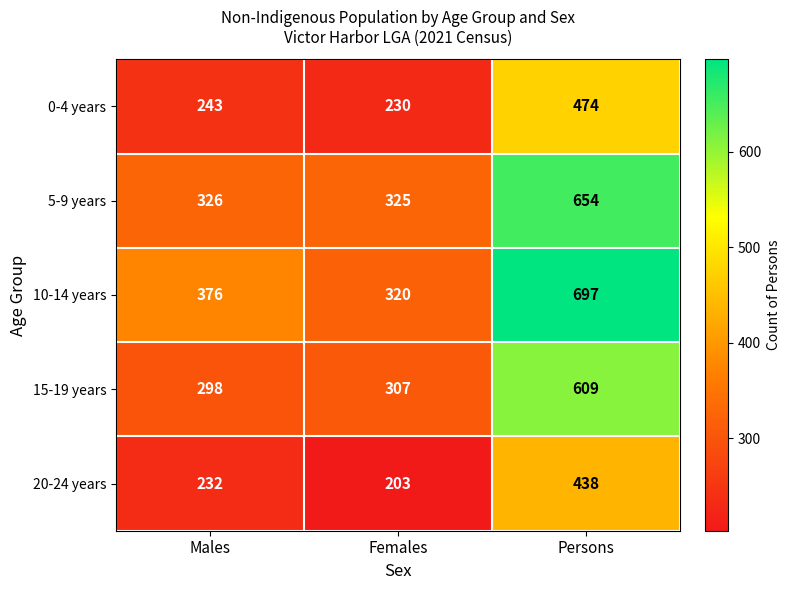

At Persons, list the series in order from largest to smallest.

10-14 years, 5-9 years, 15-19 years, 0-4 years, 20-24 years